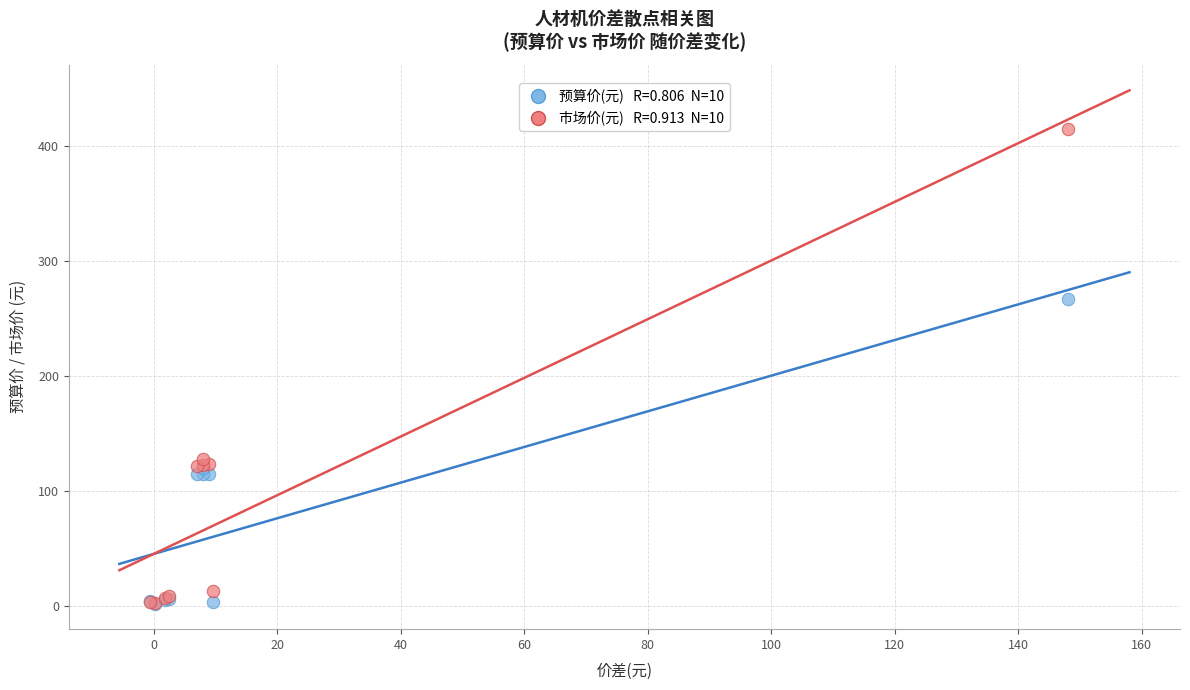

Across all series, what Y value is closest to 208?

267.0